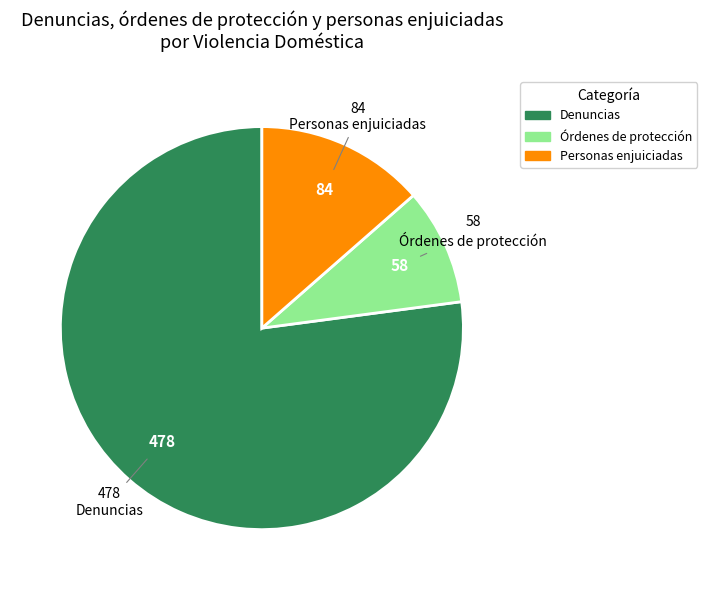

Is the sum of Órdenes de protección and Denuncias greater than half?

Yes